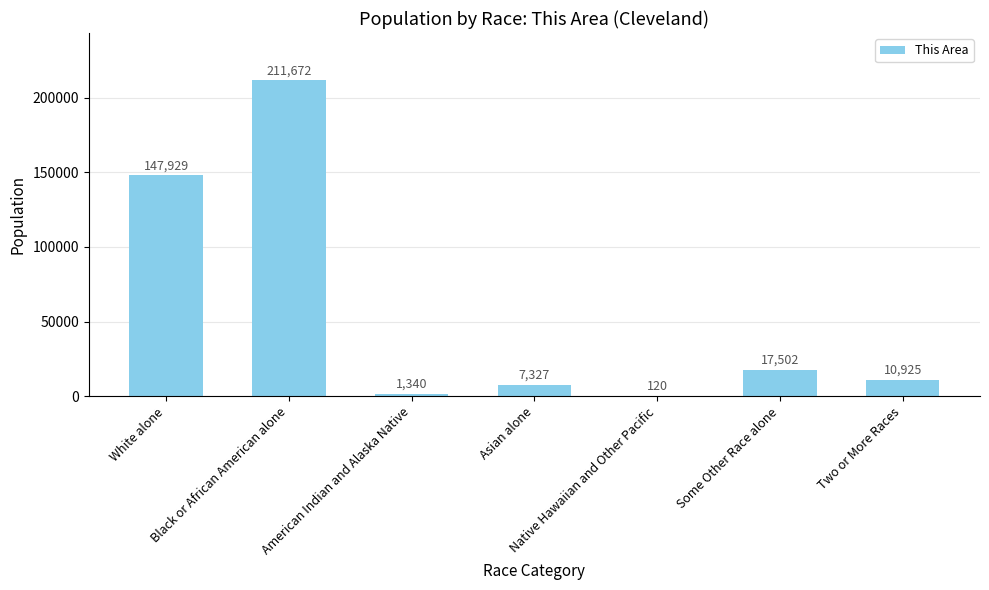

Where does the data first go above 10925?

White alone